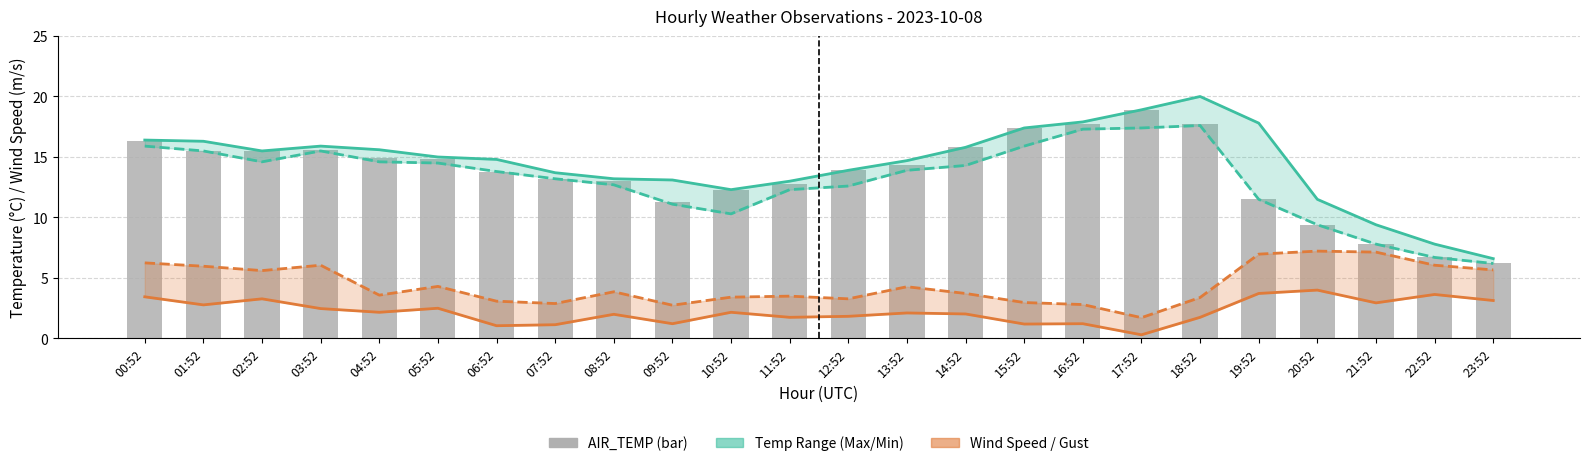

What is the maximum value for AIR_TEMP?

18.9